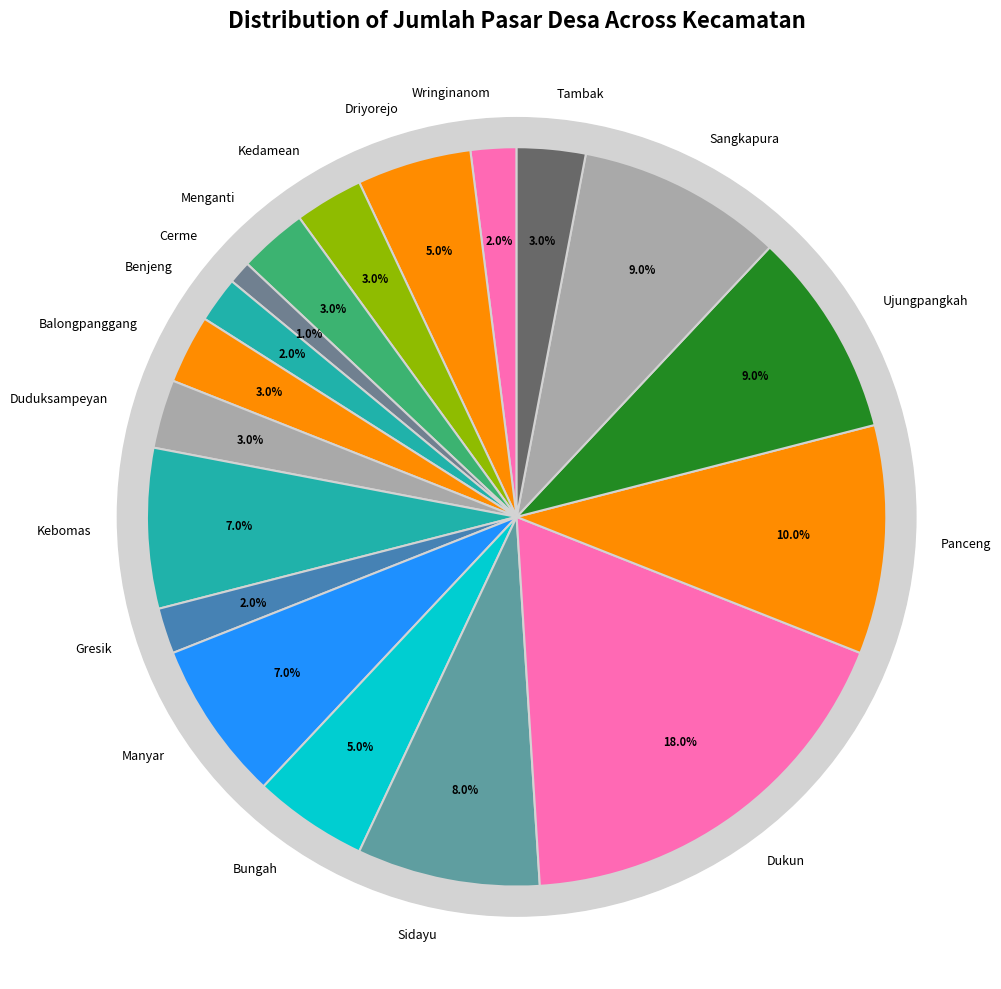

To the nearest percent, what is the difference between the Gresik and Cerme slice percentages?

1%